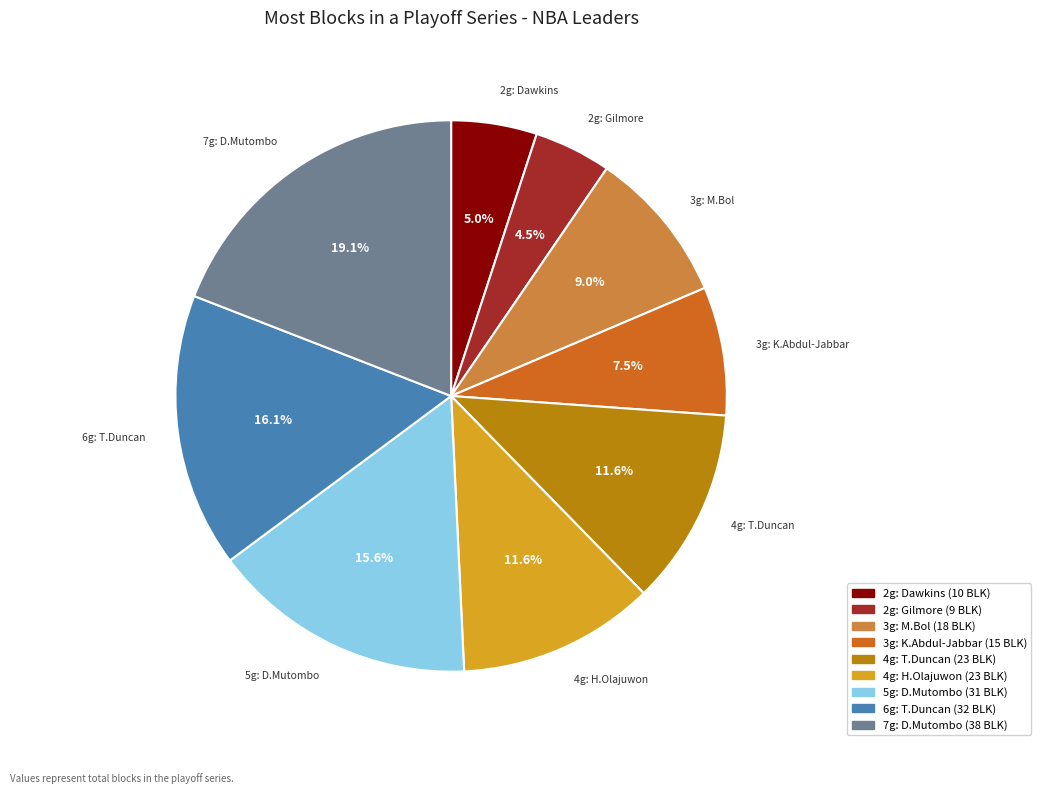

How many slices are in this pie chart?

9